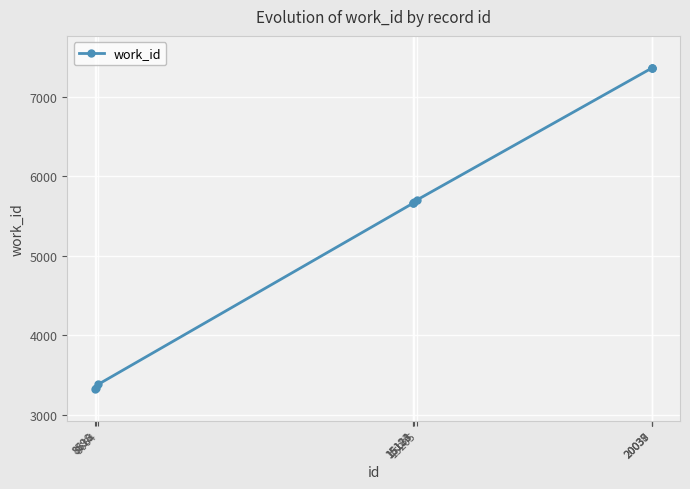

What is the value of the 4th point from the left?

5661